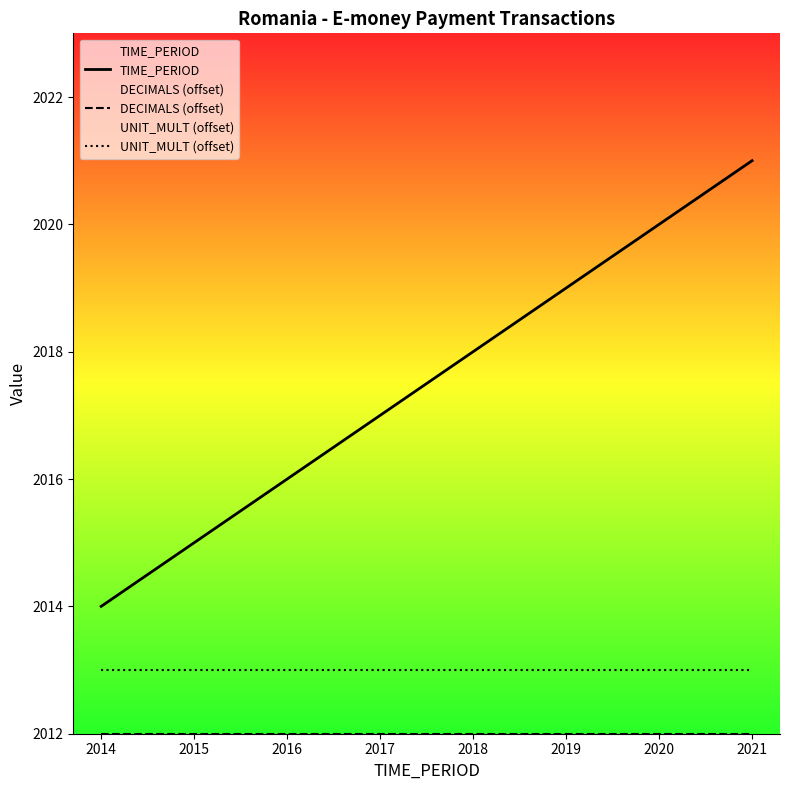

True or false: UNIT_MULT (offset) and DECIMALS (offset) intersect in this chart.

False